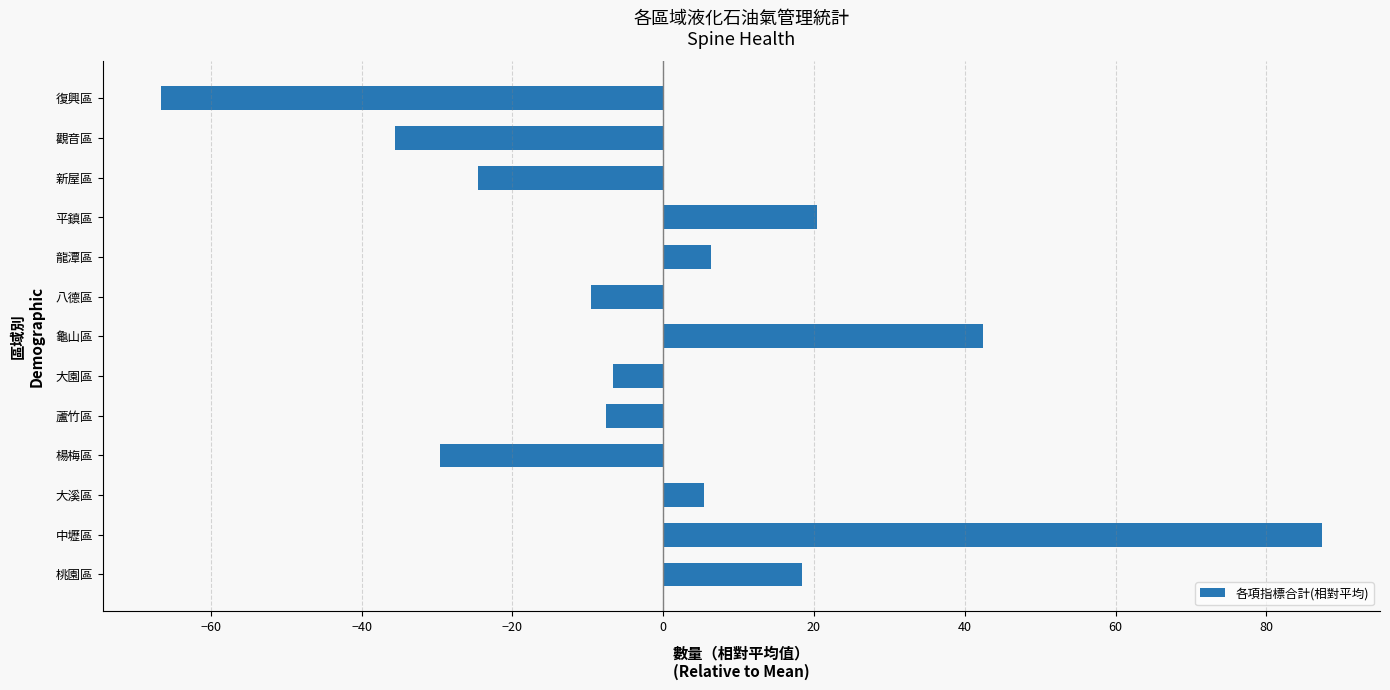

Which has a higher value, 平鎮區 or 觀音區?

平鎮區